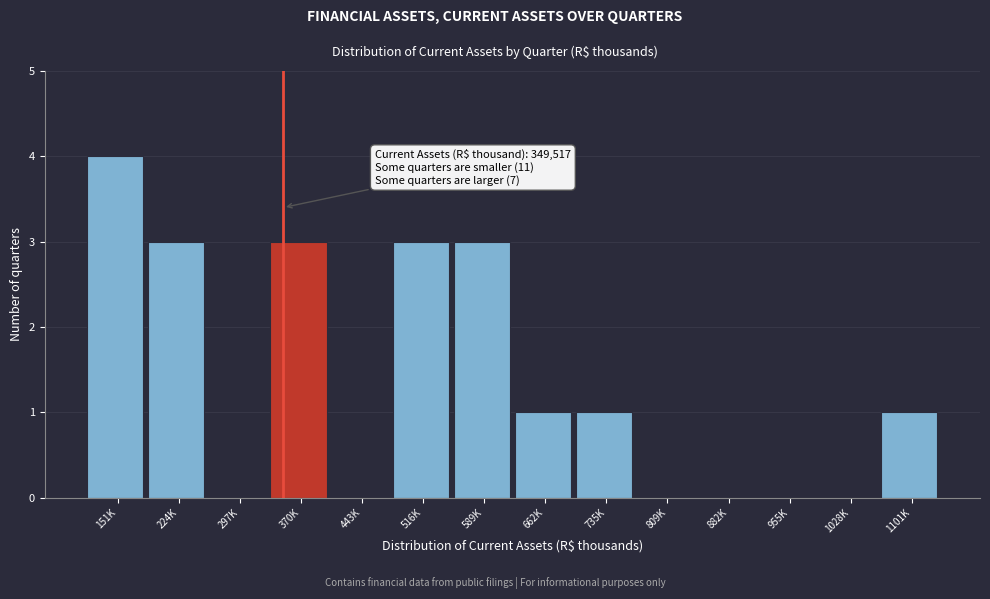

Reading left to right, transcribe all the data shown in this chart.

151K=4	224K=3	297K=0	370K=3	443K=0	516K=3	589K=3	662K=1	735K=1	809K=0	882K=0	955K=0	1028K=0	1101K=1